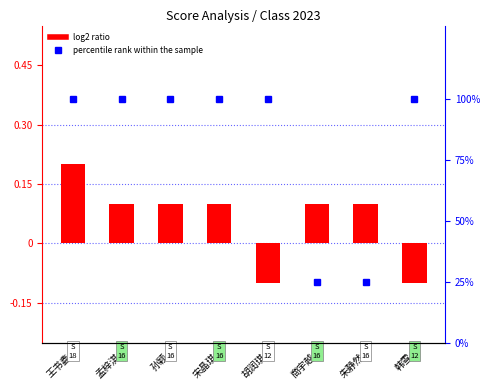

The percentile rank within the sample series shows 143.1 at 宋晶琪. True or false?

False